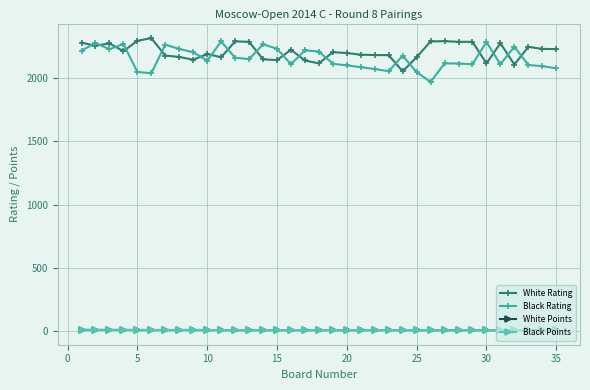

At how many categories does at least one series exceed 1606?

35